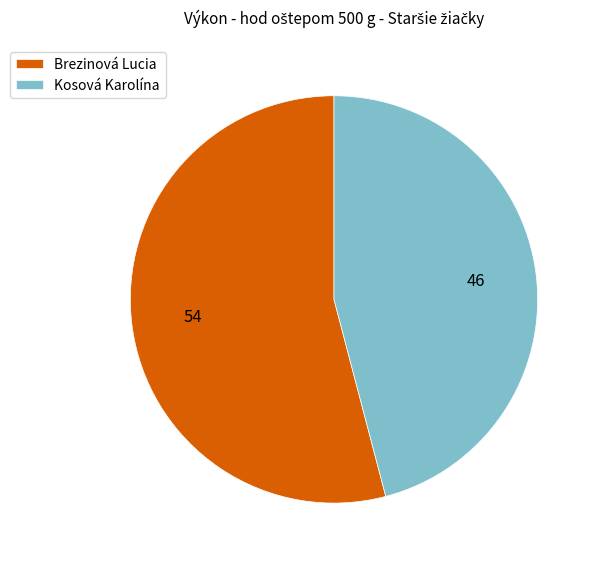

Is there any slice that represents more than half of the pie?

Yes